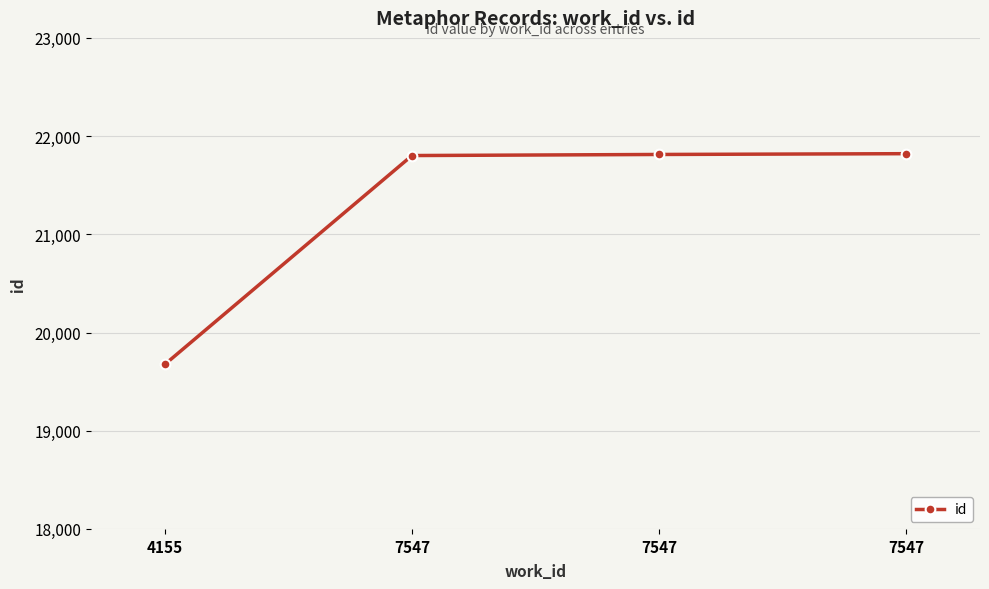

What value does the data have at 7547, to the nearest 10?

21800